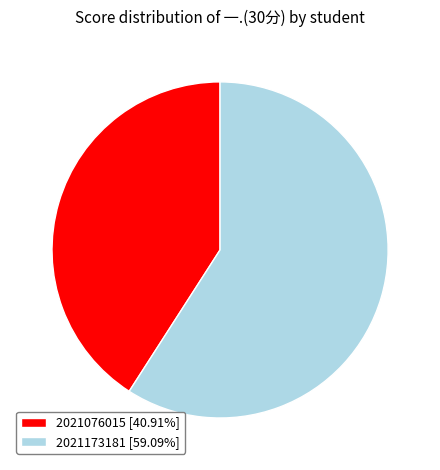

Combined, do 2021173181 [59.09%] and 2021076015 [40.91%] account for over 50%?

Yes